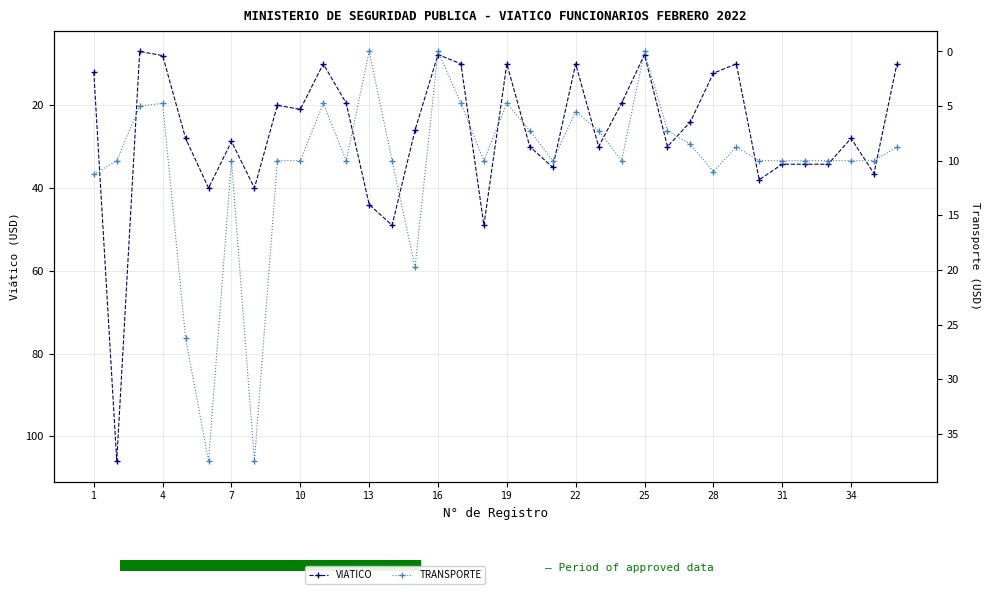

In VIATICO, how many points are higher than both neighbors (excluding endpoints)?

11